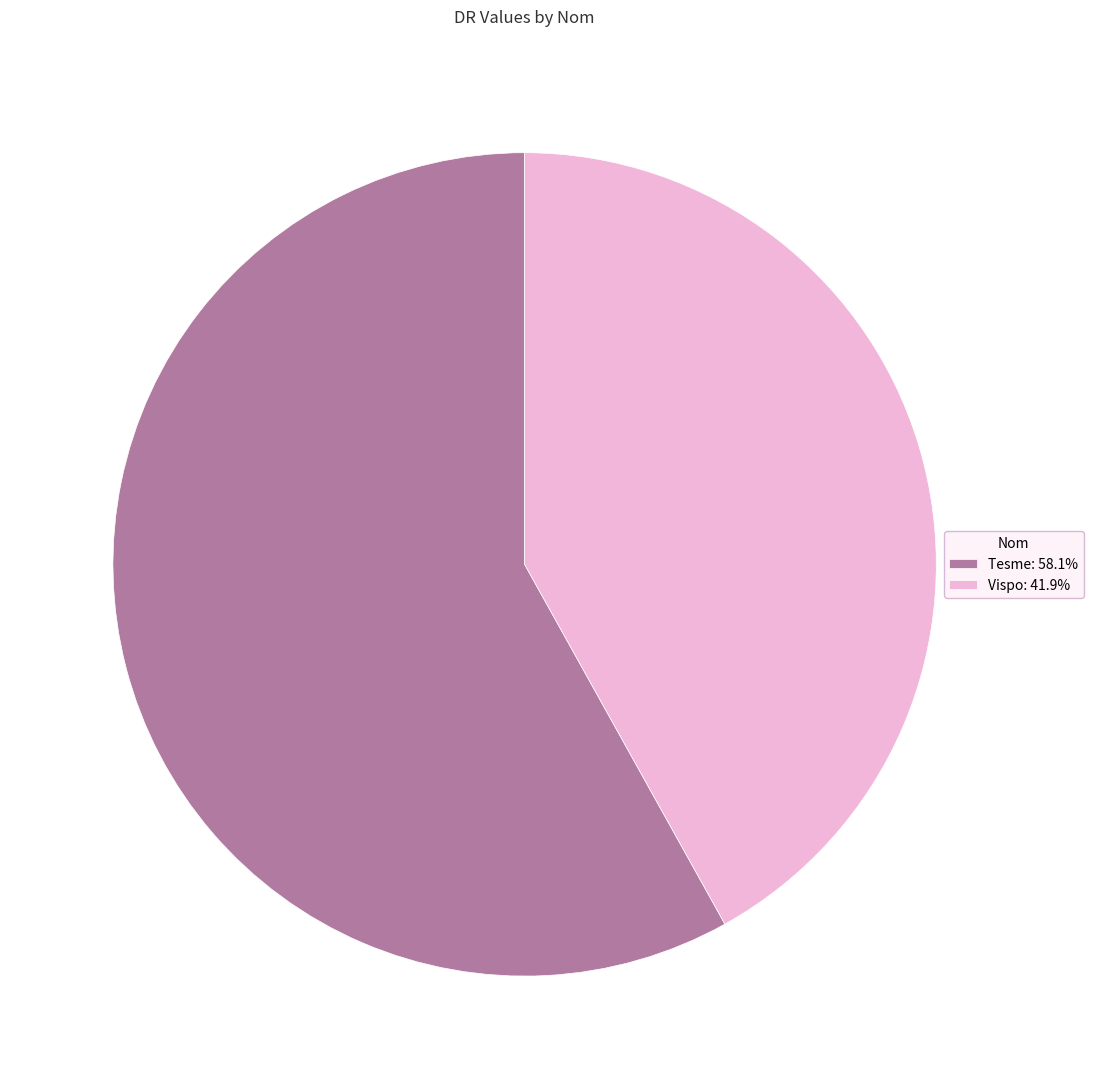

Rank the categories by value from highest to lowest.

Tesme, Vispo